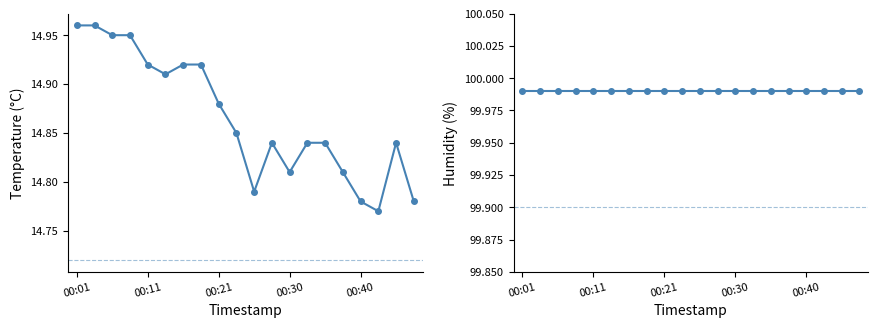

What is the total value across all series at 14?

114.8